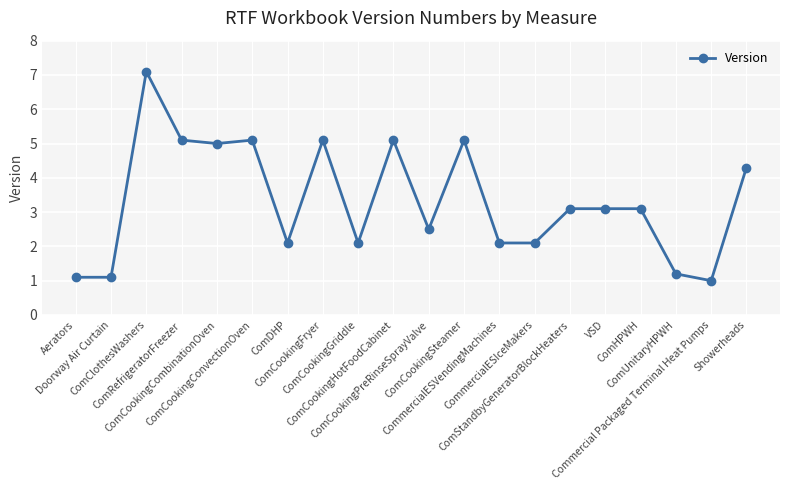

What is the value of the 14th point from the left?

2.1